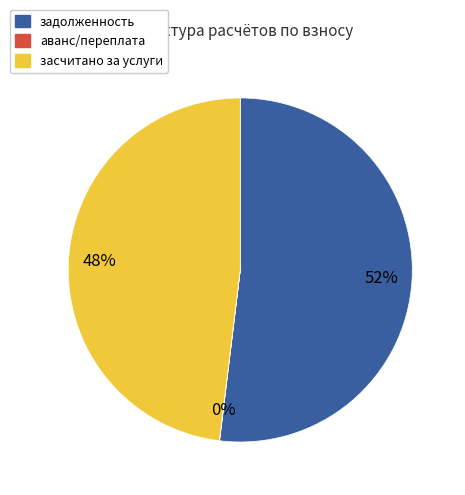

To the nearest percent, what is the difference between the largest and smallest slice percentages?

52%